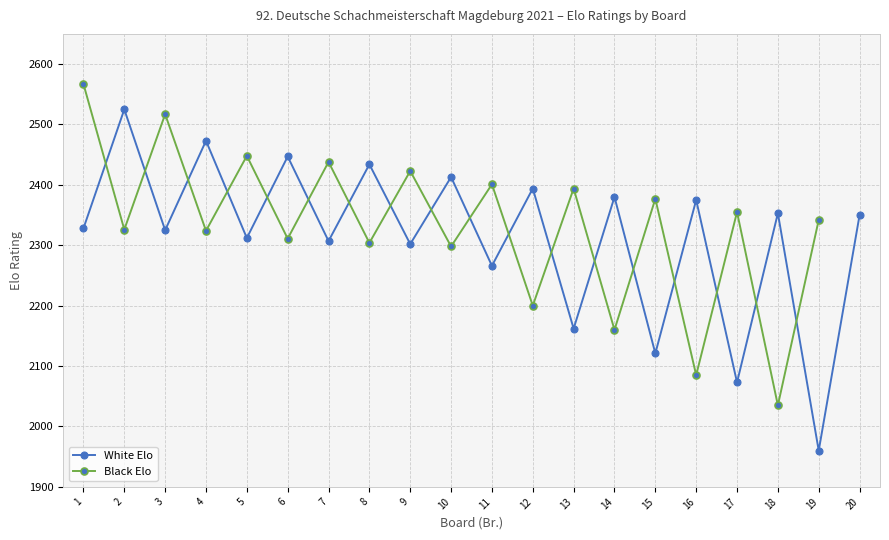

After their last crossing, which series has the higher values: White Elo or Black Elo?

Black Elo